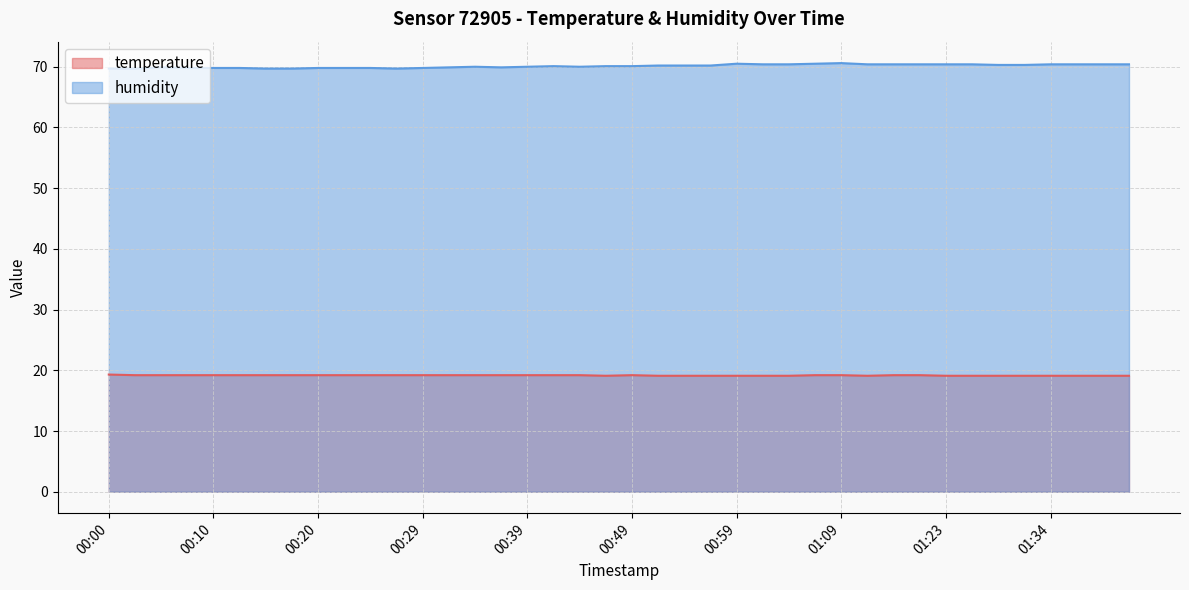

Where is the first local maximum for temperature?

00:49